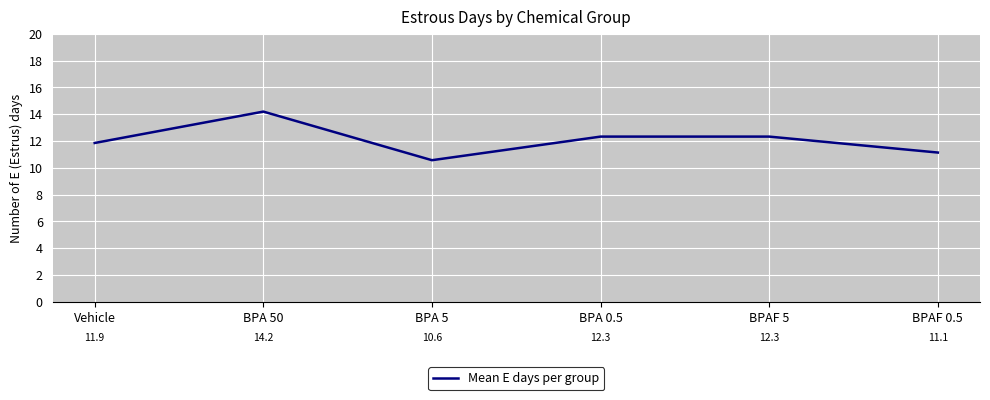

What is the ratio of the value at Vehicle to the value at BPA 50?

0.8